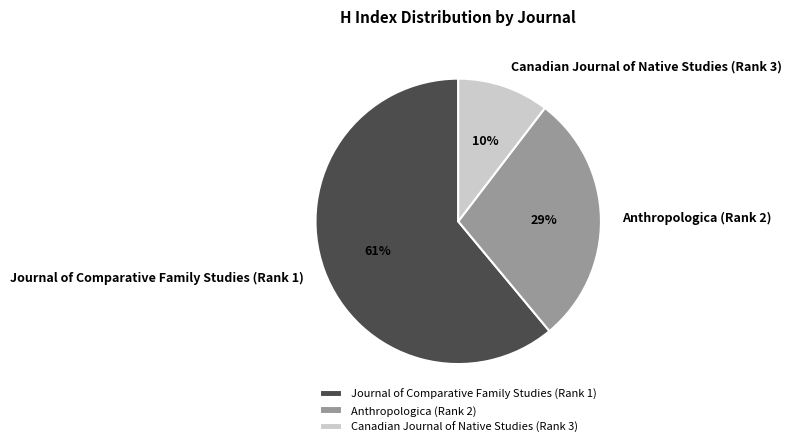

To the nearest percent, what is the average slice percentage?

33%